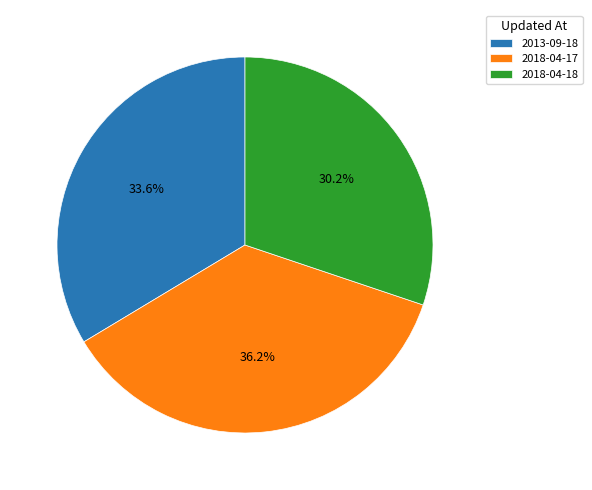

Count the number of slices in the pie.

3